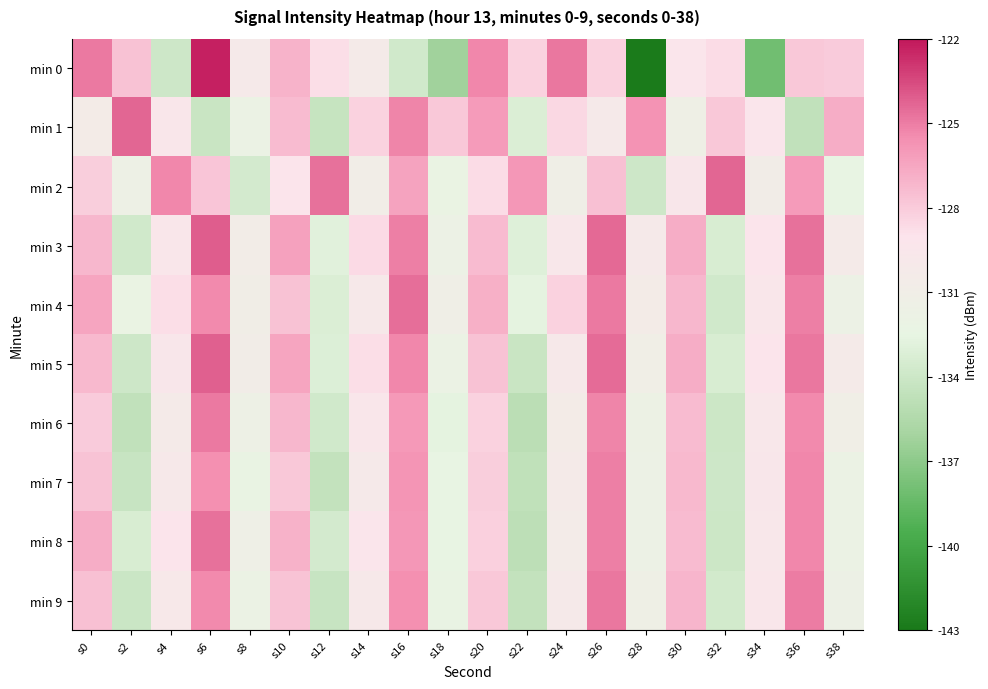

At s12, list the series in order from largest to smallest.

min 2, min 0, min 3, min 5, min 4, min 8, min 6, min 9, min 1, min 7